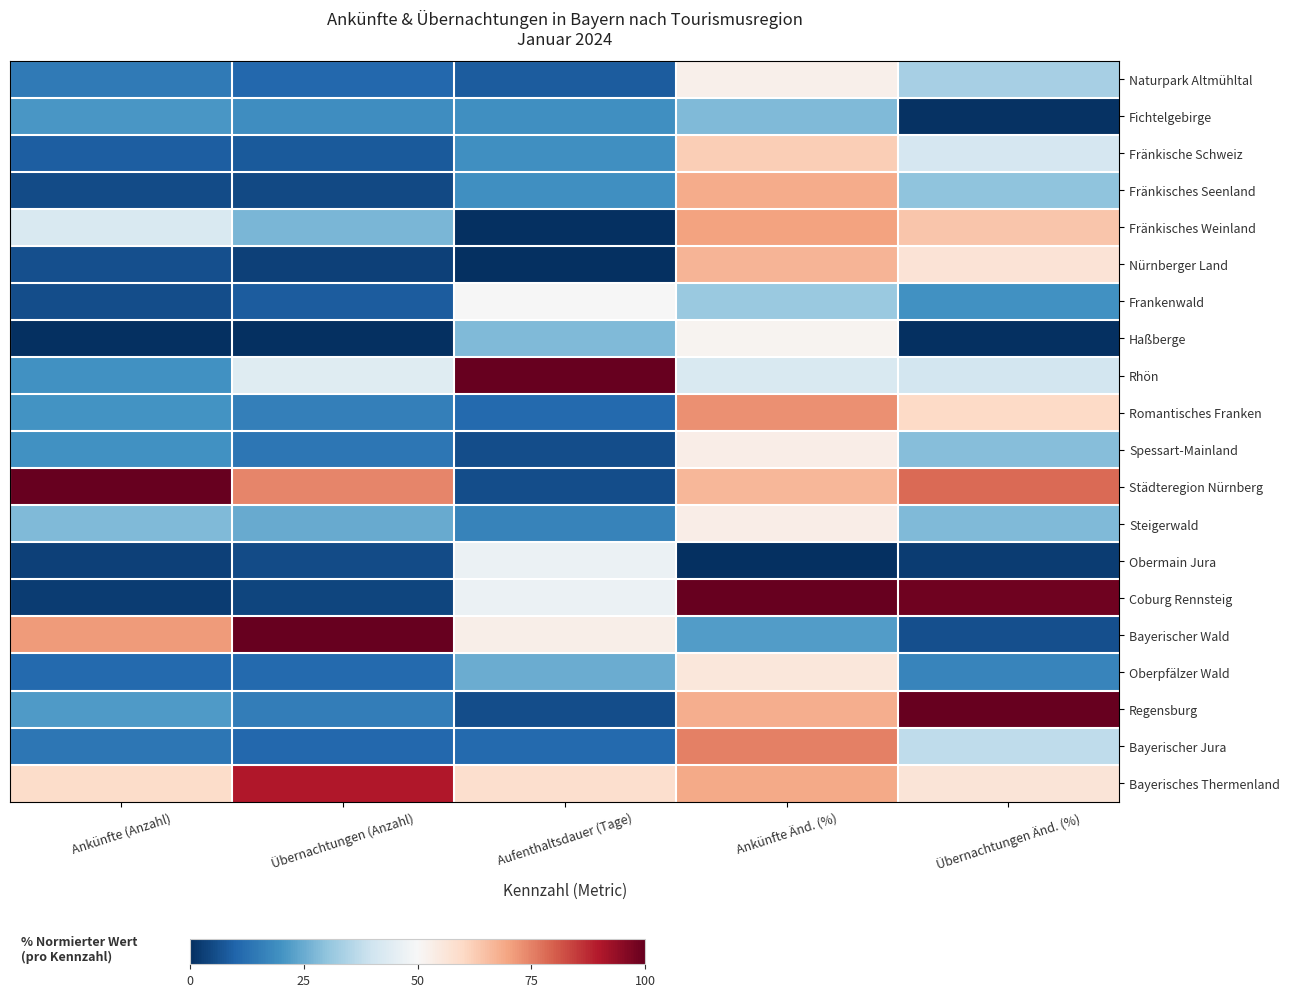

Reading left to right, extract all data points from this chart.

Naturpark Altmühltal: Ankünfte (Anzahl)=14.7	Übernachtungen (Anzahl)=10.7	Aufenthaltsdauer (Tage)=8.3	Ankünfte Änd. (%)=52.5	Übernachtungen Änd. (%)=33.3
Fichtelgebirge: Ankünfte (Anzahl)=20.7	Übernachtungen (Anzahl)=18.9	Aufenthaltsdauer (Tage)=19.4	Ankünfte Änd. (%)=27.9	Übernachtungen Änd. (%)=0.7
Fränkische Schweiz: Ankünfte (Anzahl)=8.8	Übernachtungen (Anzahl)=8.0	Aufenthaltsdauer (Tage)=19.4	Ankünfte Änd. (%)=62.3	Übernachtungen Änd. (%)=41.6
Fränkisches Seenland: Ankünfte (Anzahl)=5.3	Übernachtungen (Anzahl)=4.7	Aufenthaltsdauer (Tage)=19.4	Ankünfte Änd. (%)=68.4	Übernachtungen Änd. (%)=29.9
Fränkisches Weinland: Ankünfte (Anzahl)=42.2	Übernachtungen (Anzahl)=27.2	Aufenthaltsdauer (Tage)=0.0	Ankünfte Änd. (%)=70.2	Übernachtungen Änd. (%)=63.9
Nürnberger Land: Ankünfte (Anzahl)=6.2	Übernachtungen (Anzahl)=3.2	Aufenthaltsdauer (Tage)=0.0	Ankünfte Änd. (%)=66.9	Übernachtungen Änd. (%)=56.7
Frankenwald: Ankünfte (Anzahl)=5.5	Übernachtungen (Anzahl)=8.4	Aufenthaltsdauer (Tage)=50.0	Ankünfte Änd. (%)=31.3	Übernachtungen Änd. (%)=19.6
Haßberge: Ankünfte (Anzahl)=0.0	Übernachtungen (Anzahl)=0.0	Aufenthaltsdauer (Tage)=27.8	Ankünfte Änd. (%)=51.2	Übernachtungen Änd. (%)=0.0
Rhön: Ankünfte (Anzahl)=19.8	Übernachtungen (Anzahl)=43.9	Aufenthaltsdauer (Tage)=100.0	Ankünfte Änd. (%)=42.3	Übernachtungen Änd. (%)=40.9
Romantisches Franken: Ankünfte (Anzahl)=20.2	Übernachtungen (Anzahl)=15.8	Aufenthaltsdauer (Tage)=11.1	Ankünfte Änd. (%)=72.7	Übernachtungen Änd. (%)=60.1
Spessart-Mainland: Ankünfte (Anzahl)=19.6	Übernachtungen (Anzahl)=13.8	Aufenthaltsdauer (Tage)=5.6	Ankünfte Änd. (%)=53.4	Übernachtungen Änd. (%)=28.9
Städteregion Nürnberg: Ankünfte (Anzahl)=100.0	Übernachtungen (Anzahl)=74.5	Aufenthaltsdauer (Tage)=5.6	Ankünfte Änd. (%)=66.6	Übernachtungen Änd. (%)=78.4
Steigerwald: Ankünfte (Anzahl)=27.9	Übernachtungen (Anzahl)=24.9	Aufenthaltsdauer (Tage)=16.7	Ankünfte Änd. (%)=53.4	Übernachtungen Änd. (%)=27.8
Obermain Jura: Ankünfte (Anzahl)=3.5	Übernachtungen (Anzahl)=5.4	Aufenthaltsdauer (Tage)=47.2	Ankünfte Änd. (%)=0.0	Übernachtungen Änd. (%)=2.4
Coburg Rennsteig: Ankünfte (Anzahl)=2.5	Übernachtungen (Anzahl)=4.1	Aufenthaltsdauer (Tage)=47.2	Ankünfte Änd. (%)=100.0	Übernachtungen Änd. (%)=98.6
Bayerischer Wald: Ankünfte (Anzahl)=71.2	Übernachtungen (Anzahl)=100.0	Aufenthaltsdauer (Tage)=52.8	Ankünfte Änd. (%)=22.1	Übernachtungen Änd. (%)=6.2
Oberpfälzer Wald: Ankünfte (Anzahl)=11.0	Übernachtungen (Anzahl)=11.3	Aufenthaltsdauer (Tage)=25.0	Ankünfte Änd. (%)=55.8	Übernachtungen Änd. (%)=16.8
Regensburg: Ankünfte (Anzahl)=21.7	Übernachtungen (Anzahl)=15.3	Aufenthaltsdauer (Tage)=5.6	Ankünfte Änd. (%)=68.1	Übernachtungen Änd. (%)=100.0
Bayerischer Jura: Ankünfte (Anzahl)=14.0	Übernachtungen (Anzahl)=10.7	Aufenthaltsdauer (Tage)=11.1	Ankünfte Änd. (%)=75.2	Übernachtungen Änd. (%)=37.1
Bayerisches Thermenland: Ankünfte (Anzahl)=59.4	Übernachtungen (Anzahl)=89.9	Aufenthaltsdauer (Tage)=58.3	Ankünfte Änd. (%)=69.0	Übernachtungen Änd. (%)=56.4